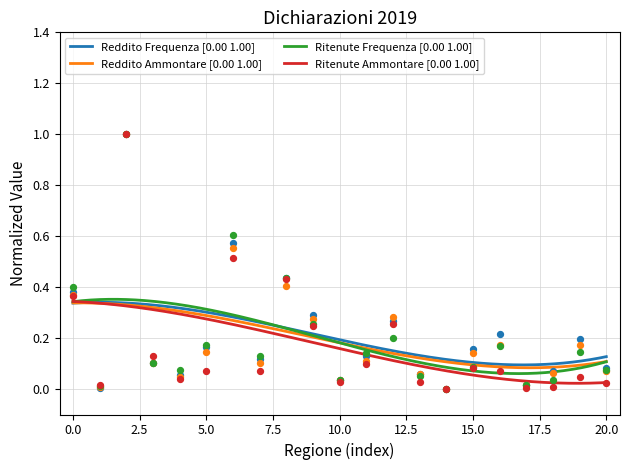

Which series has the largest total across all categories?

Reddito Frequenza